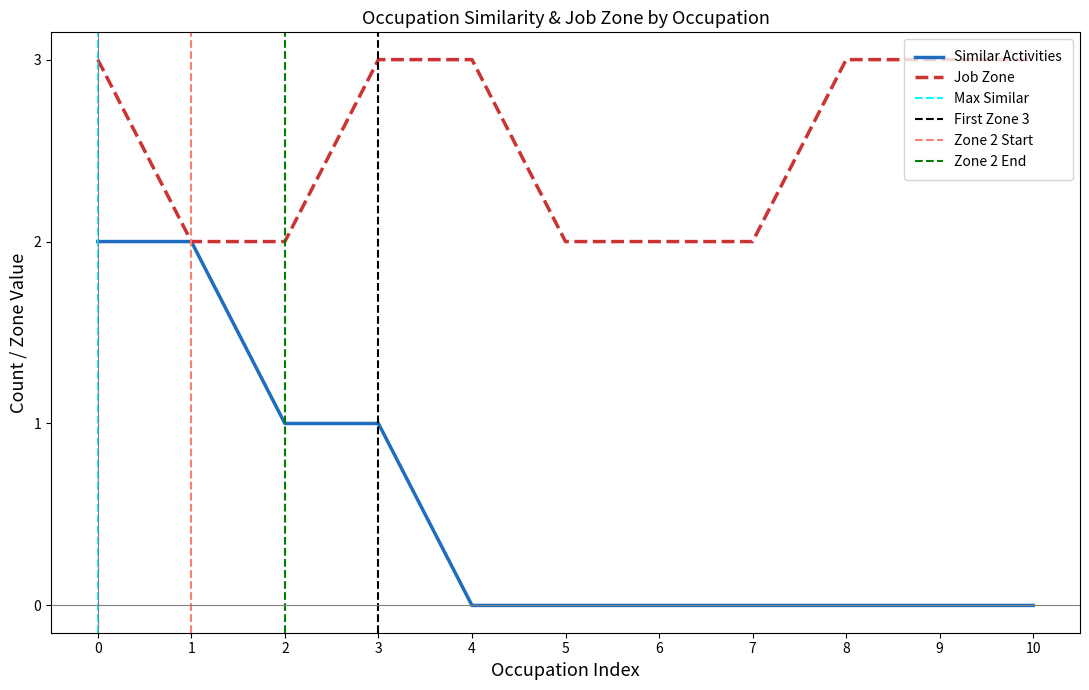

Is it true that Job Zone equals 1 at 2?

False